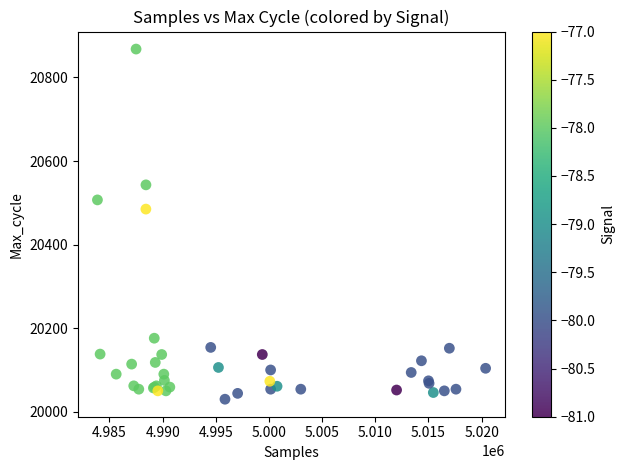

What Y value in the scatter plot is closest to 20449?

20485